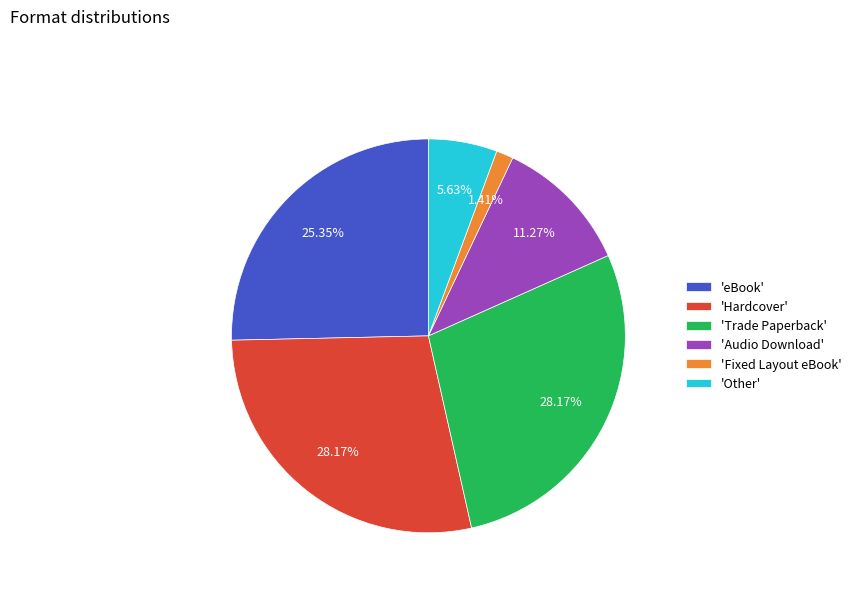

What is the smallest slice in the pie chart?

'Fixed Layout eBook'